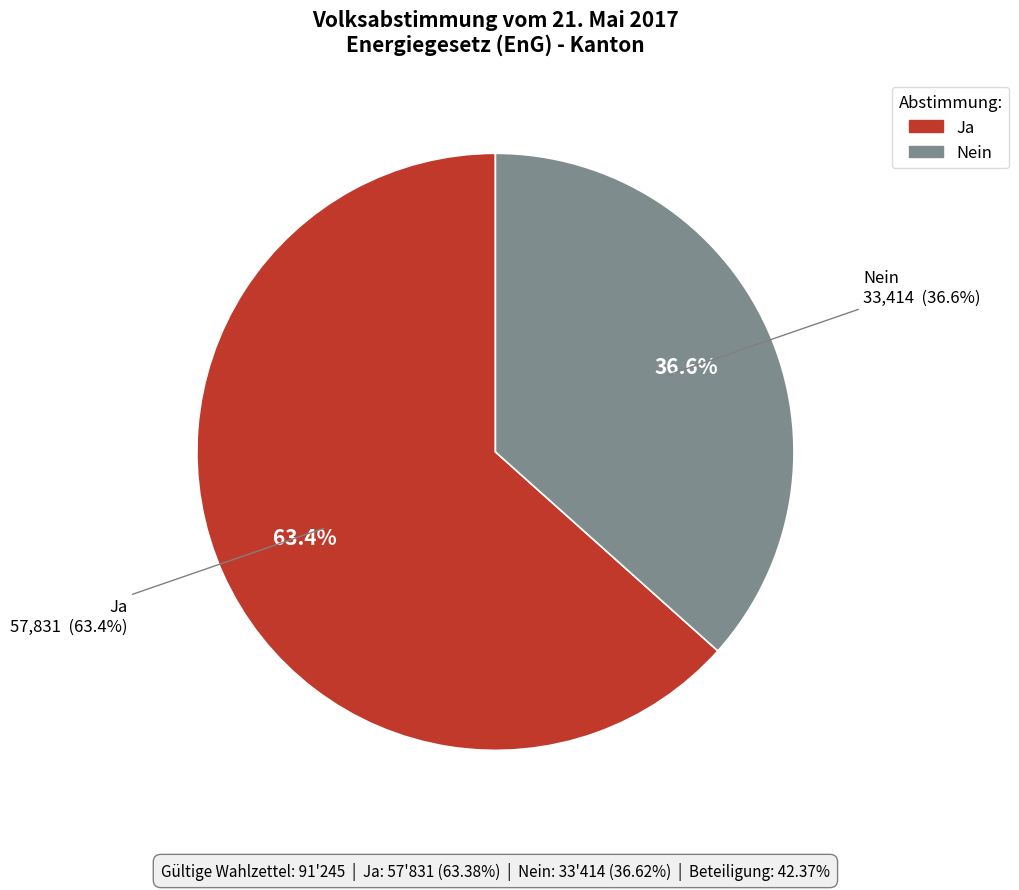

Is there a majority slice in this chart?

Yes